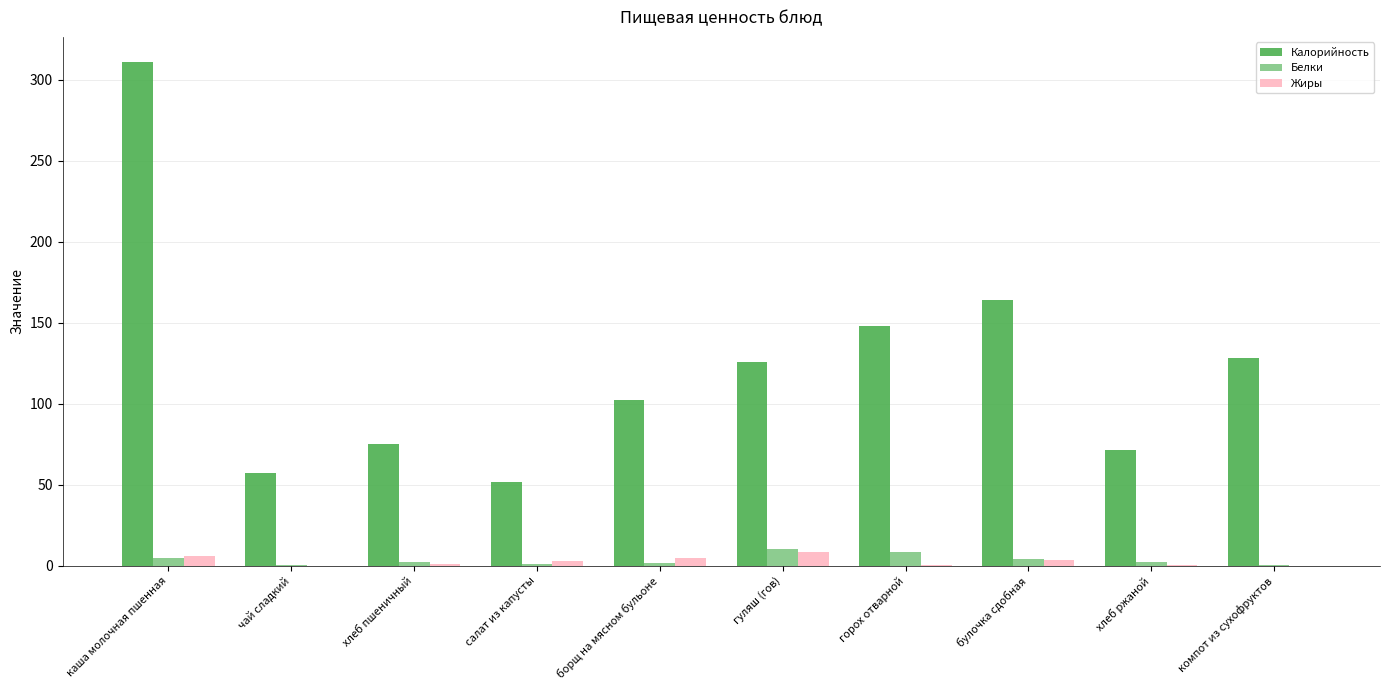

The value of Калорийность at гуляш (гов) is 126.0. True or false?

True